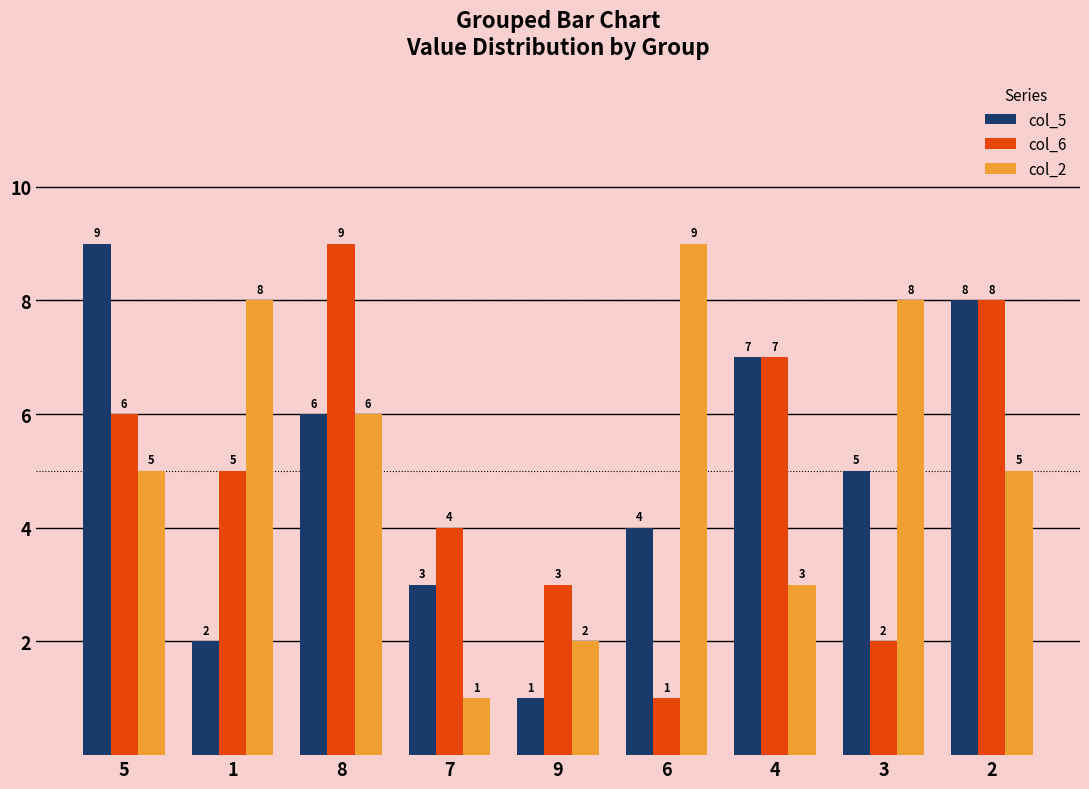

Is the value of col_2 at 9 greater than the value of col_6 at 4?

No